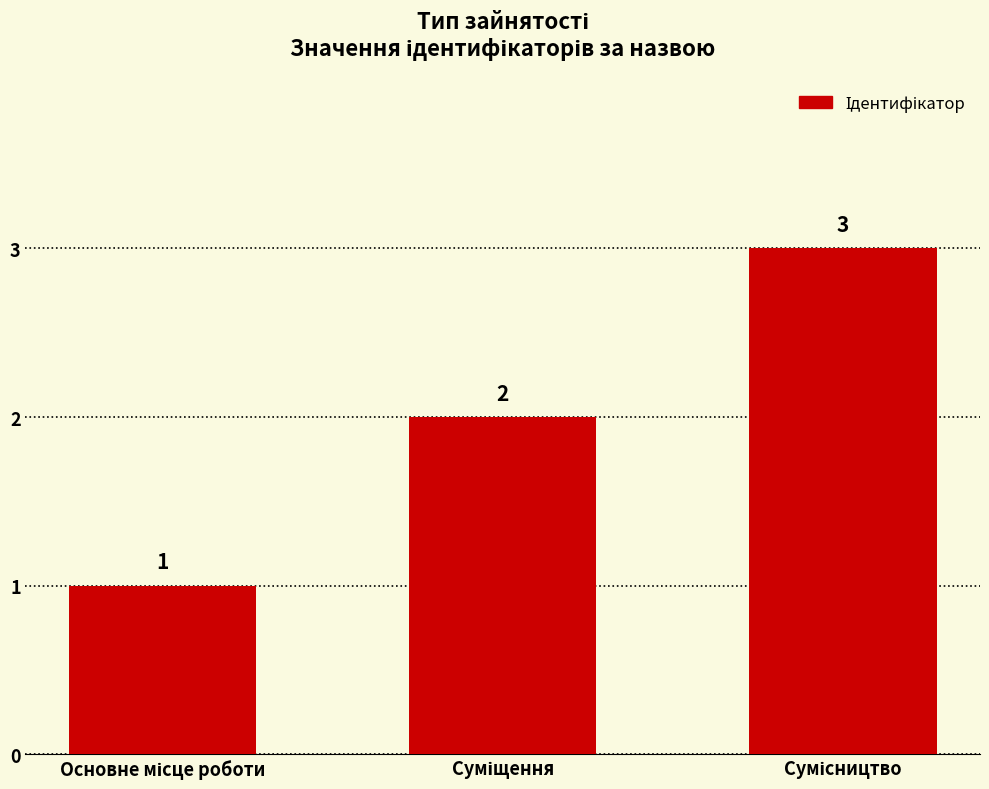

Count the values in the range 1 to 3.

3